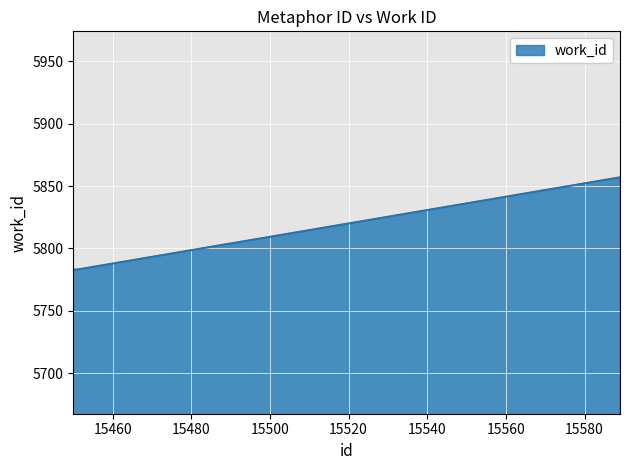

Count the number of values greater than 5783.

1